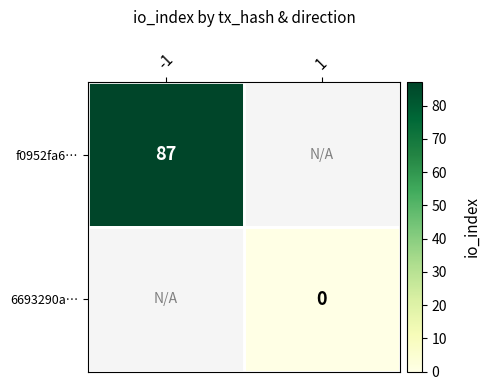

The value of f0952fa6… at -1 is 147. True or false?

False